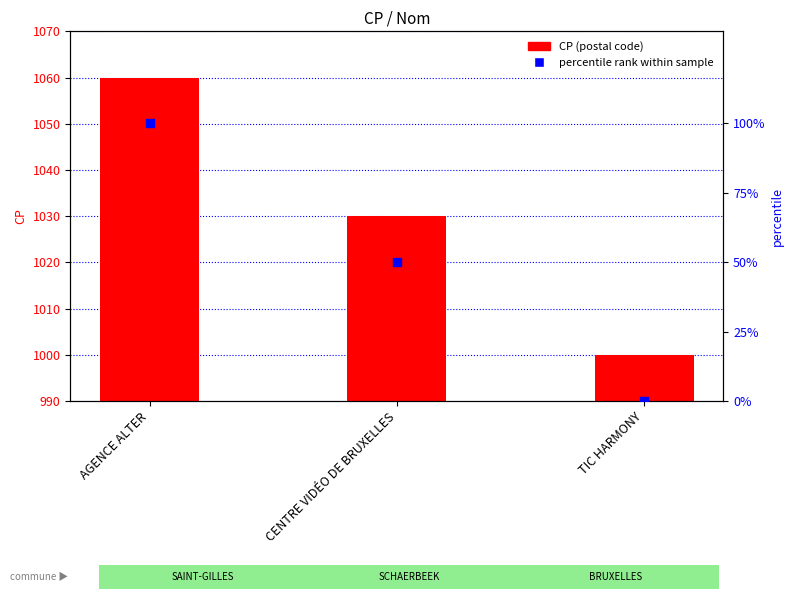

At which category is the sum across all series the highest?

AGENCE ALTER